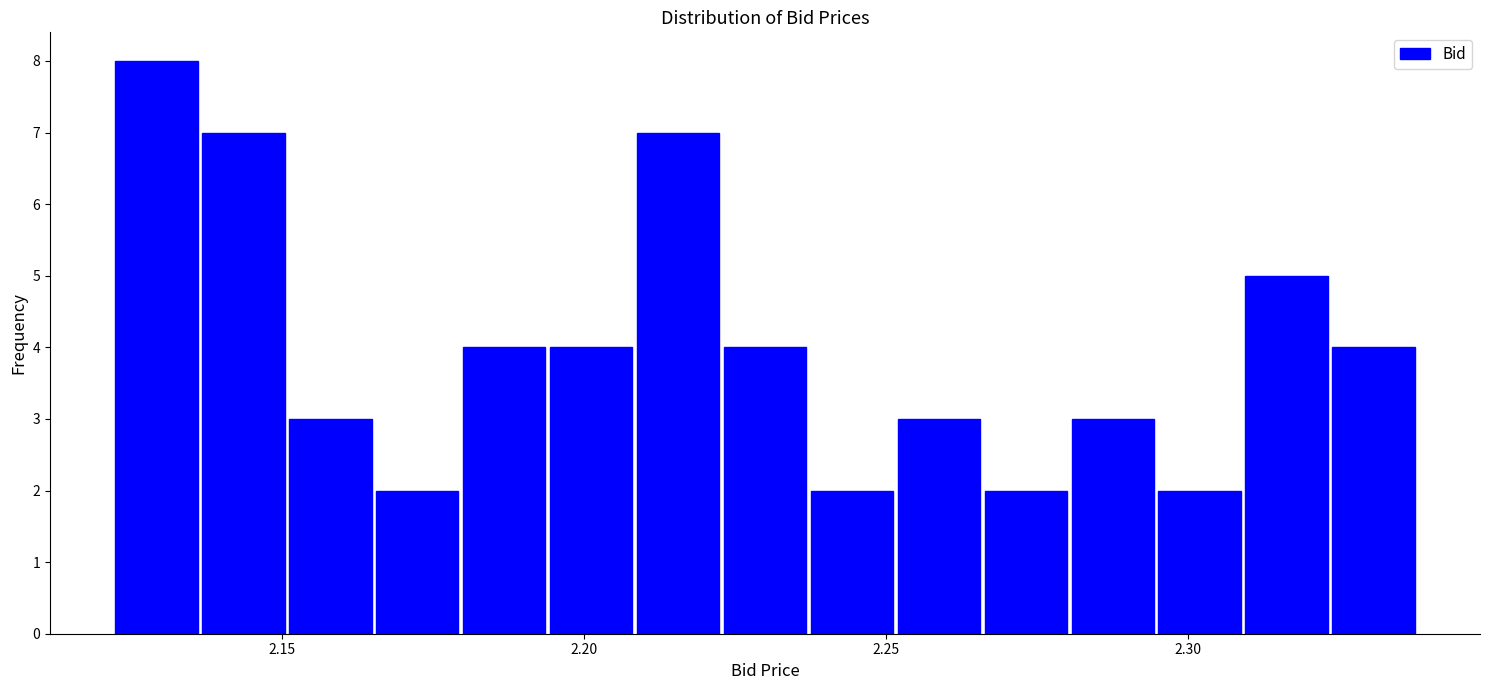

Read against the x-axis, roughly where is the centre of the tallest bar?

2.130